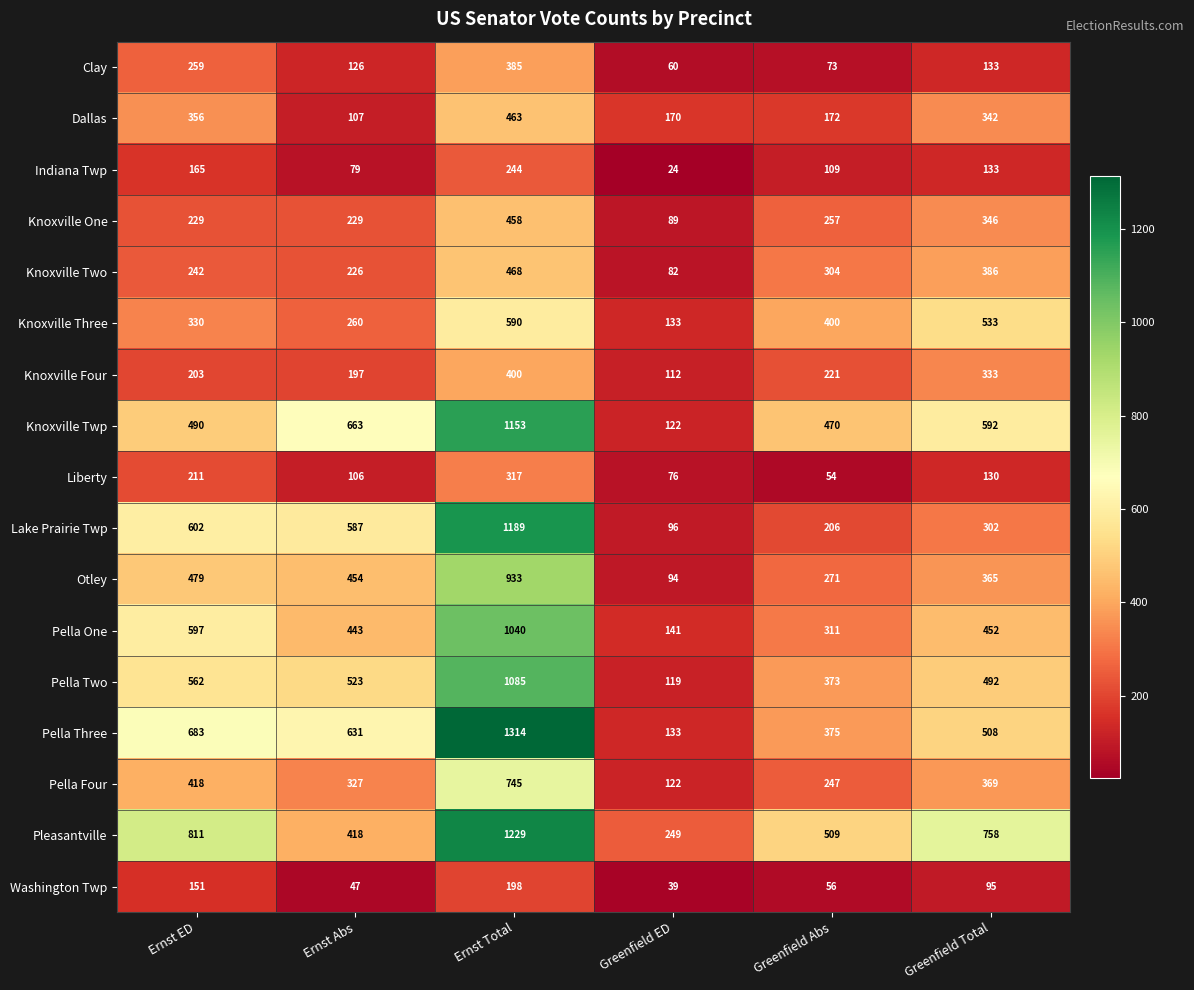

What is the difference between the maximum and minimum values in the Knoxville Three series?

457